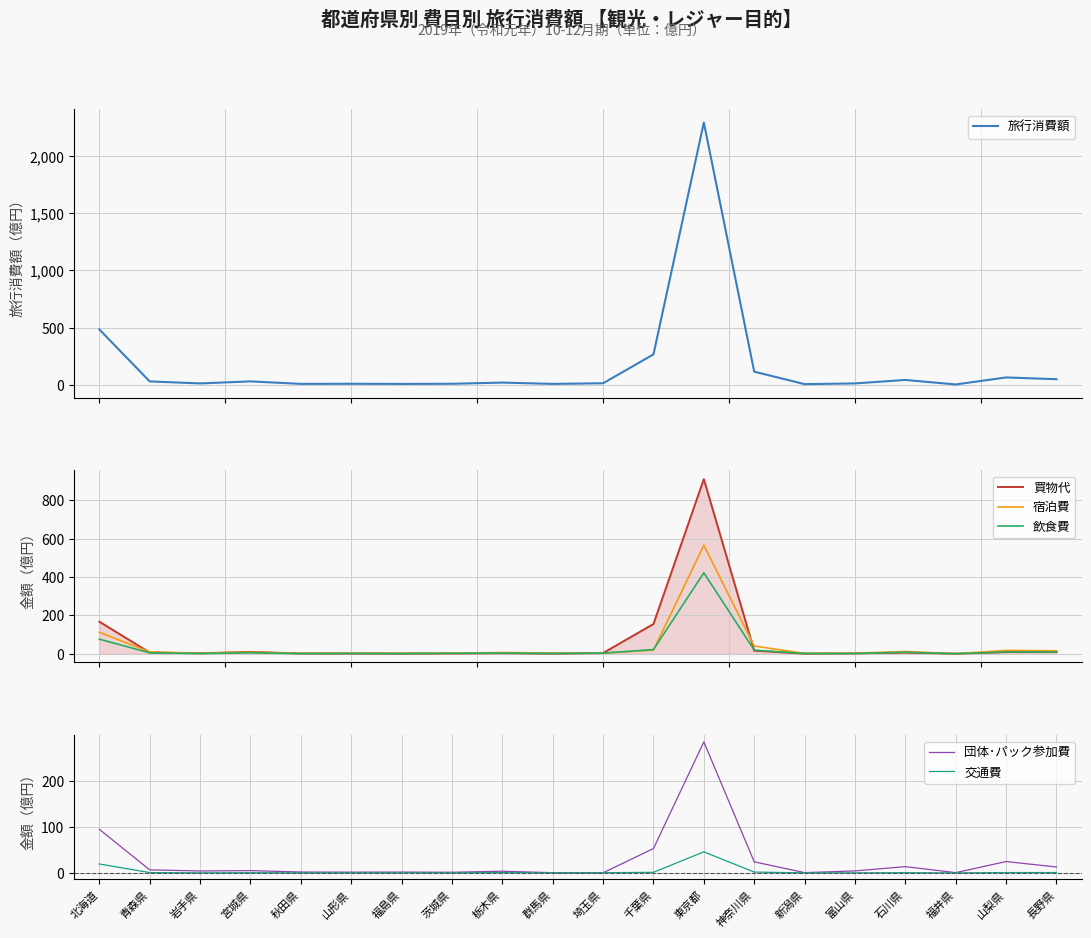

List the series in order of their peak value, lowest first.

交通費, 団体･パック参加費, 飲食費, 宿泊費, 買物代, 旅行消費額